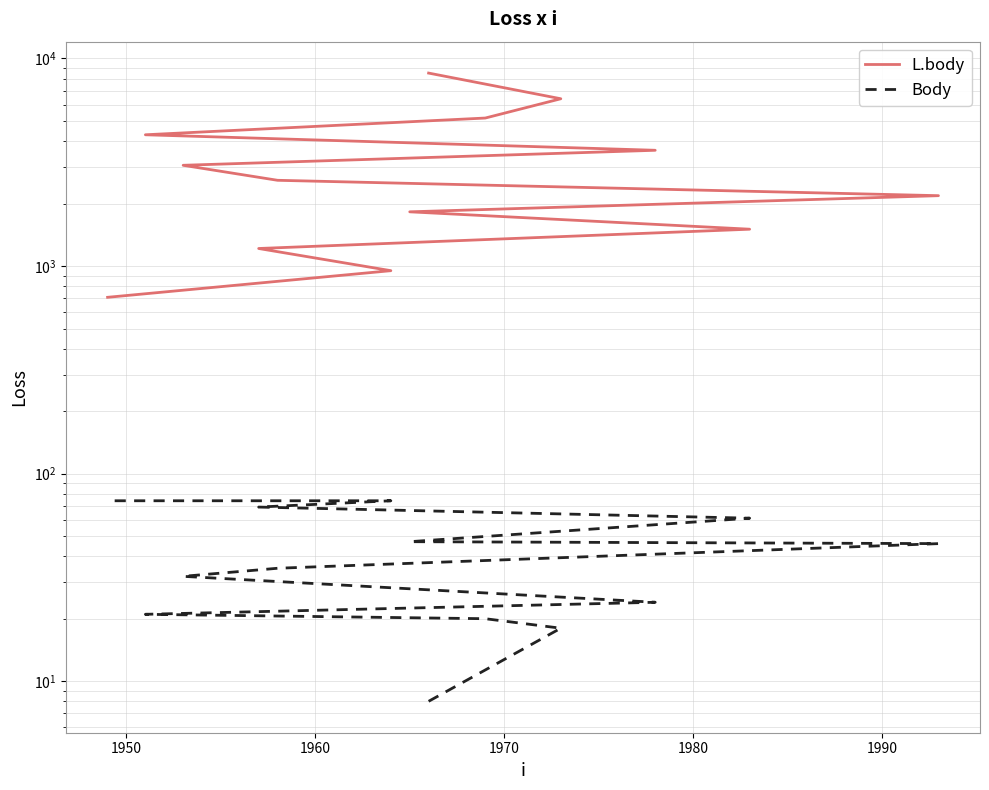

What are all the series names shown in the legend?

L.body, Body